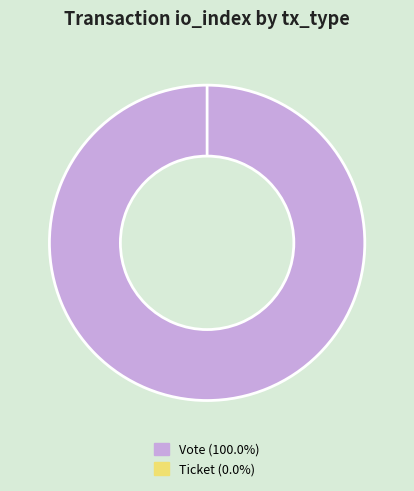

How many slices are in this pie chart?

2